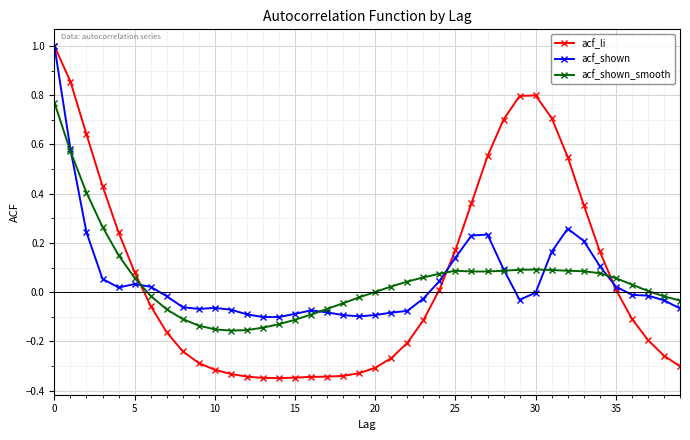

Which series has the widest spread of values?

acf_li